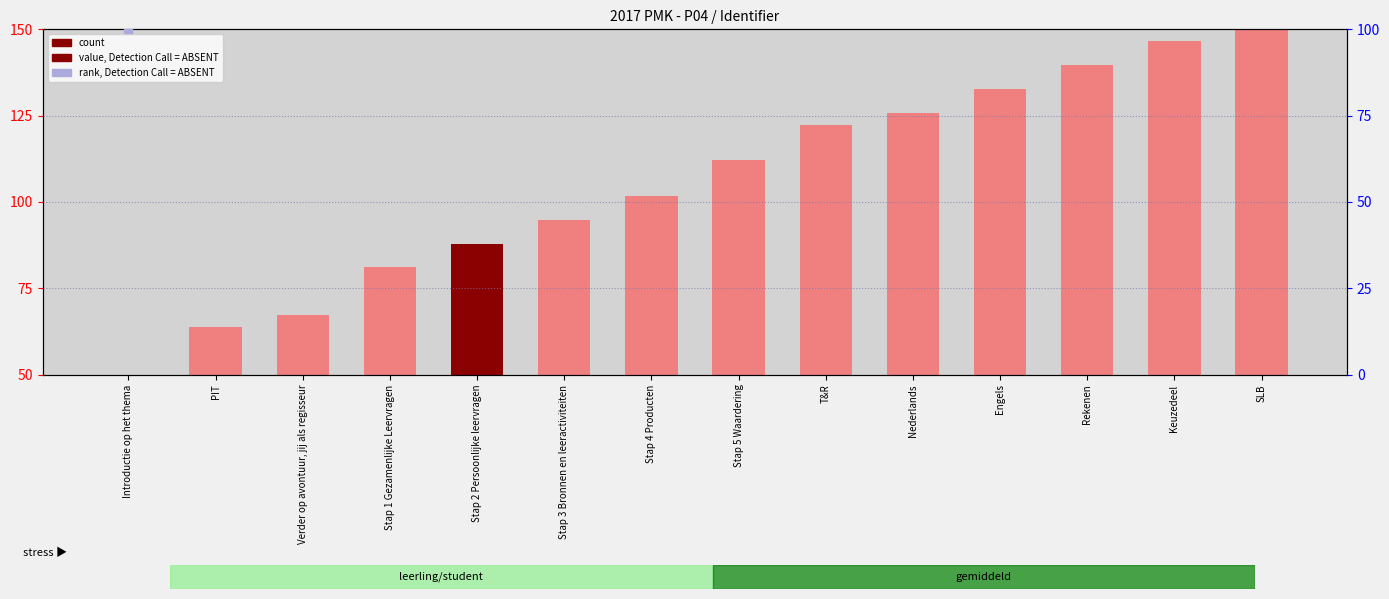

At which category is the sum across all series the highest?

SLB